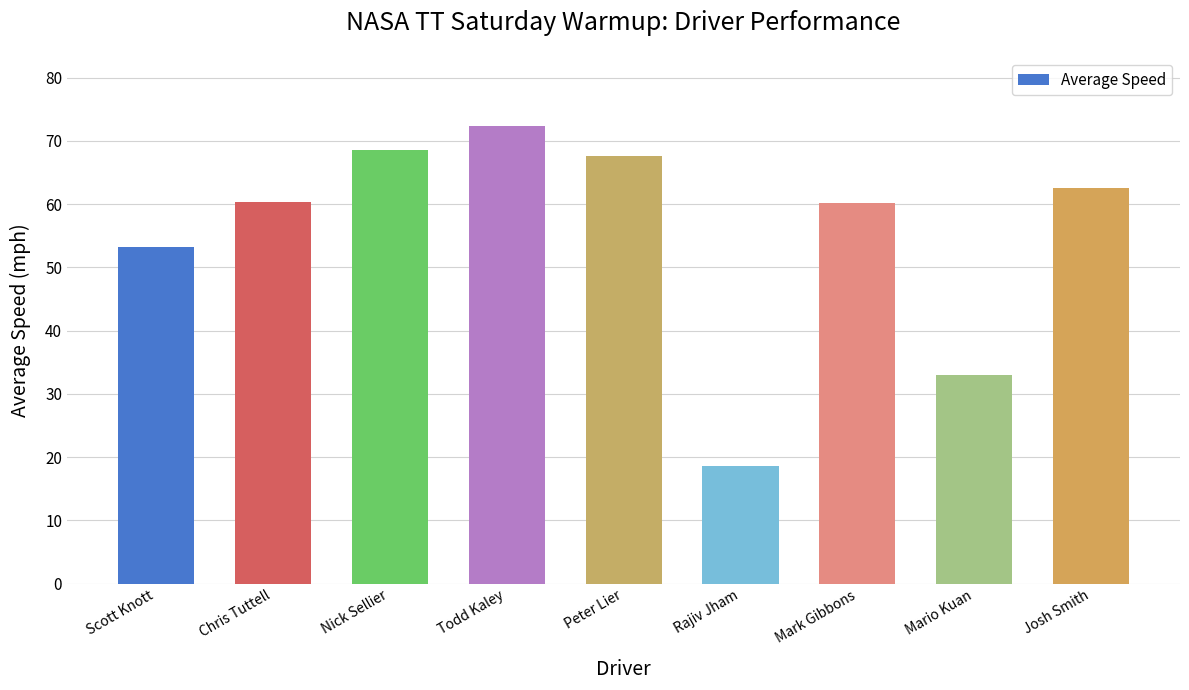

What is the label of the 4th bar from the left?

Todd Kaley